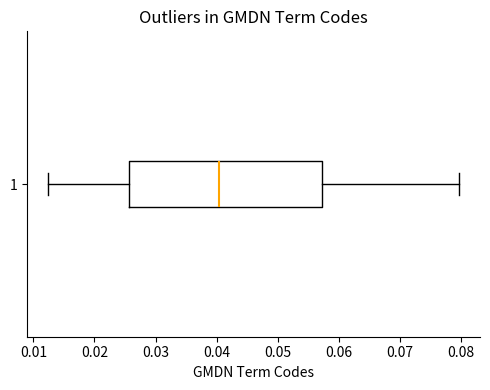

Transcribe this box plot: give where the median line is, the range the box spans, and where the two whiskers end, as read against the x-axis. The values are not printed on the chart, so give them approximately, as read against the axis.

median 0.040, box 0.026 to 0.057, whiskers 0.012 to 0.080